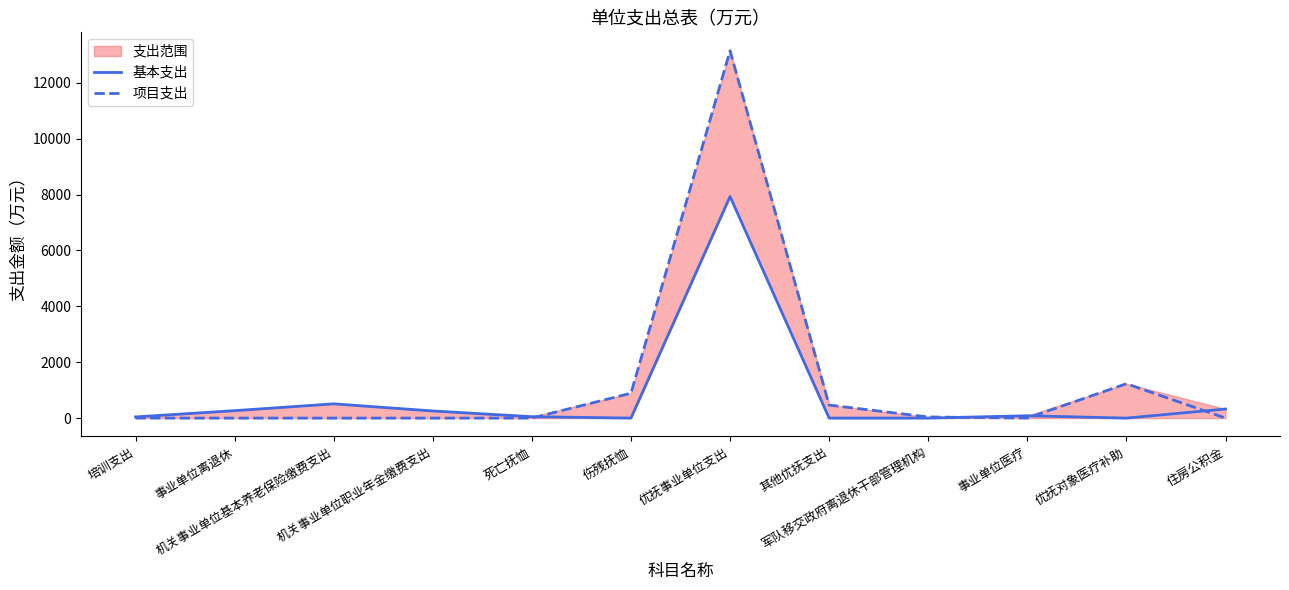

Is the value of 基本支出 at 机关事业单位职业年金缴费支出 greater than the value of 项目支出 at 其他优抚支出?

No